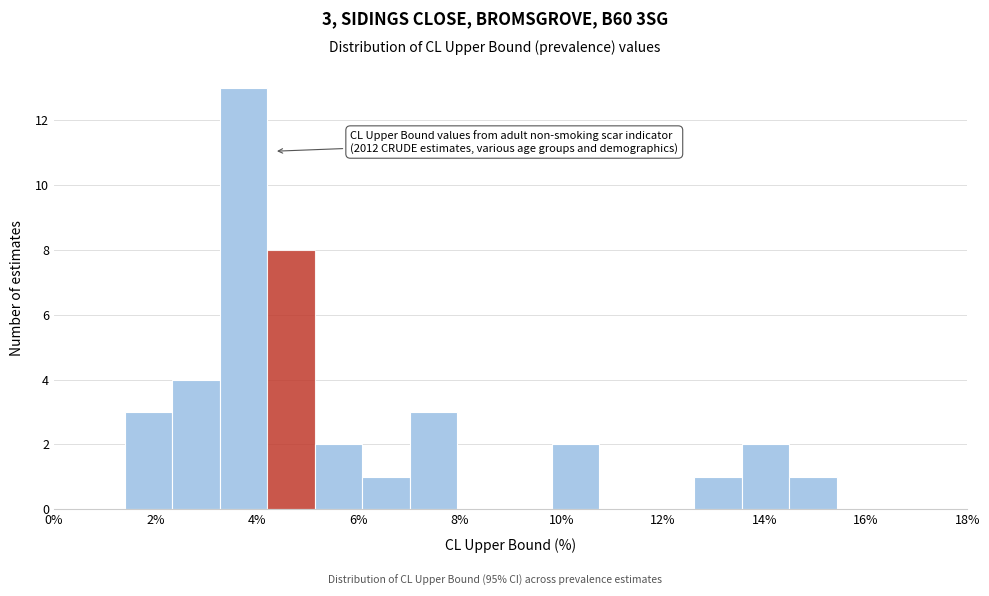

Over which range of the x-axis is the bar tallest?

3.2 to 4.2